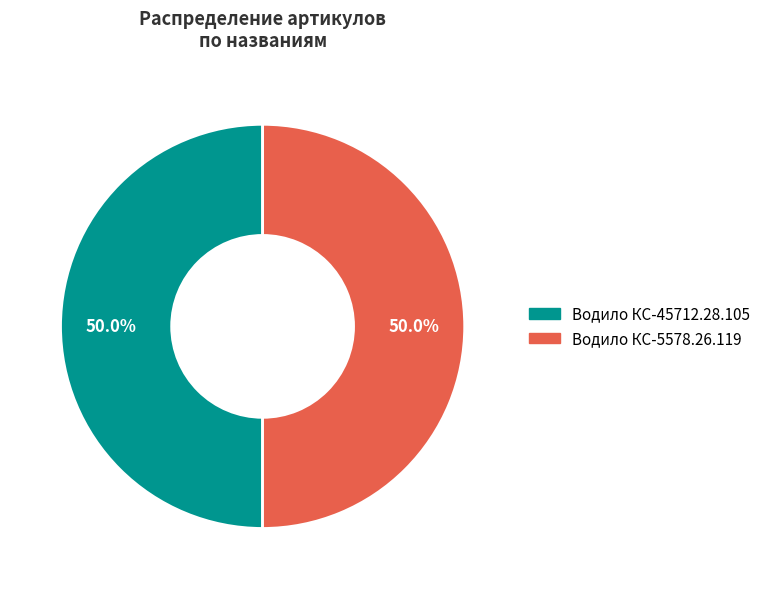

How much of the chart is everything except Водило КС-5578.26.119?

50.0%